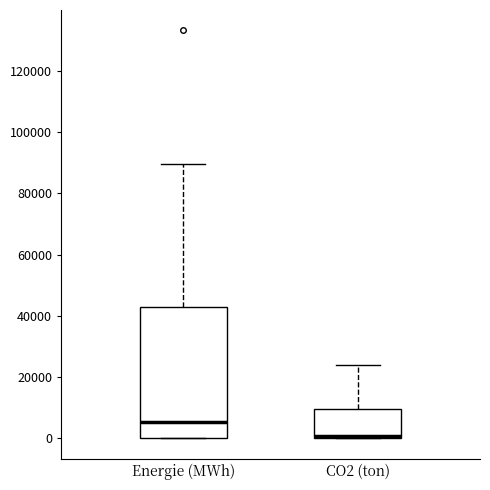

Reading left to right, read every box against the y-axis: the position of its median line, the range the box covers, and the ends of its whiskers. The values are not printed on the chart, so give them approximately, as read against the axis.

Energie (MWh): median 6000, box 0 to 42000, whiskers 0 to 90000
CO2 (ton): median 0 (just above the box's lower edge), box 0 to 10000, whiskers 0 to 24000